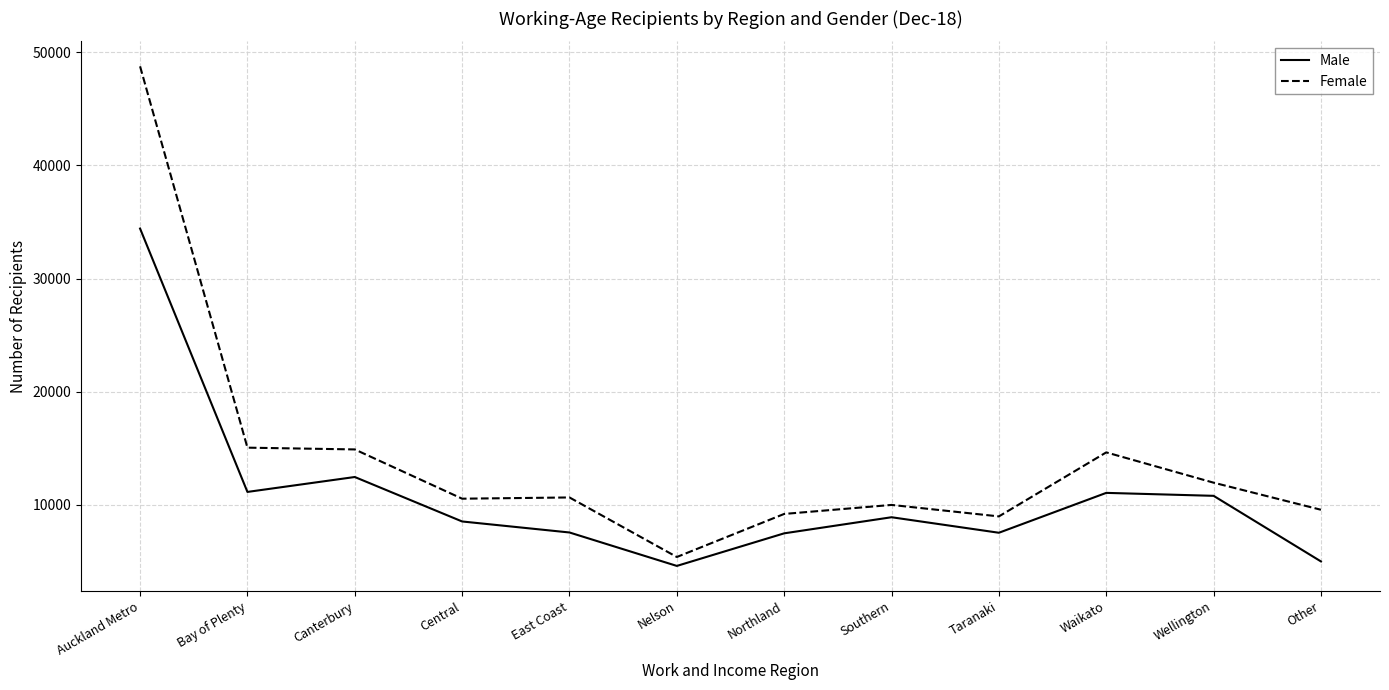

Rank the series by their maximum value, from highest to lowest.

Female, Male